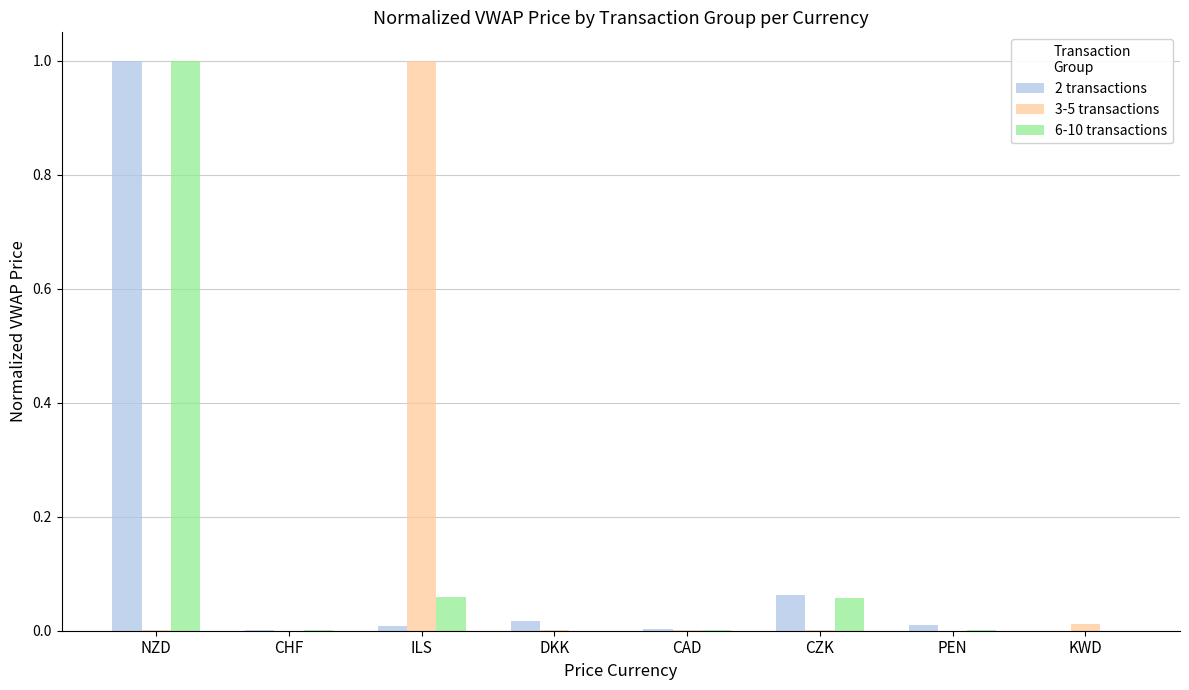

How many categories are shown in the chart?

8